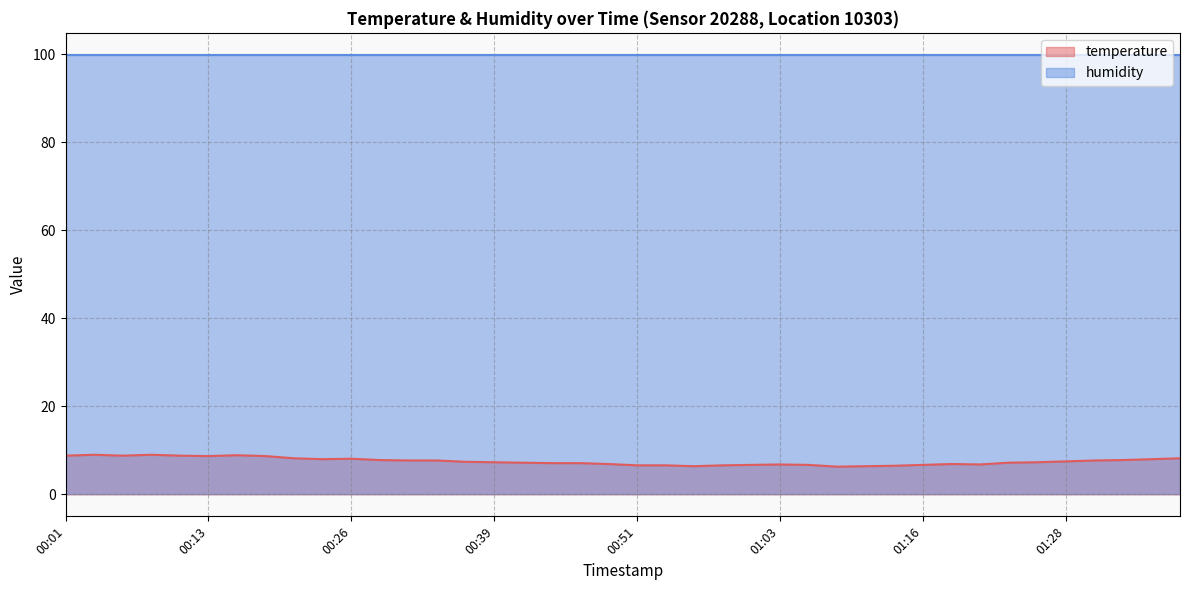

Reading left to right, transcribe all the data shown in this chart.

8.8	9.0	8.8	9.0	8.8	8.7	8.9	8.7	8.2	8.0	8.1	7.8	7.7	7.7	7.4	7.3	7.2	7.1	7.1	6.9	6.6	6.6	6.4	6.6	6.7	6.8	6.7	6.3	6.4	6.5	6.7	6.9	6.8	7.2	7.3	7.5	7.7	7.8	8.0	8.2